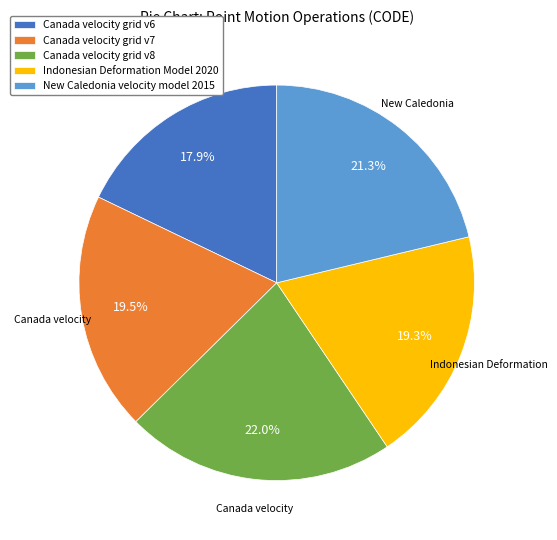

To the nearest percent, what is the combined percentage of Canada velocity grid v6 and Canada velocity grid v7?

37%